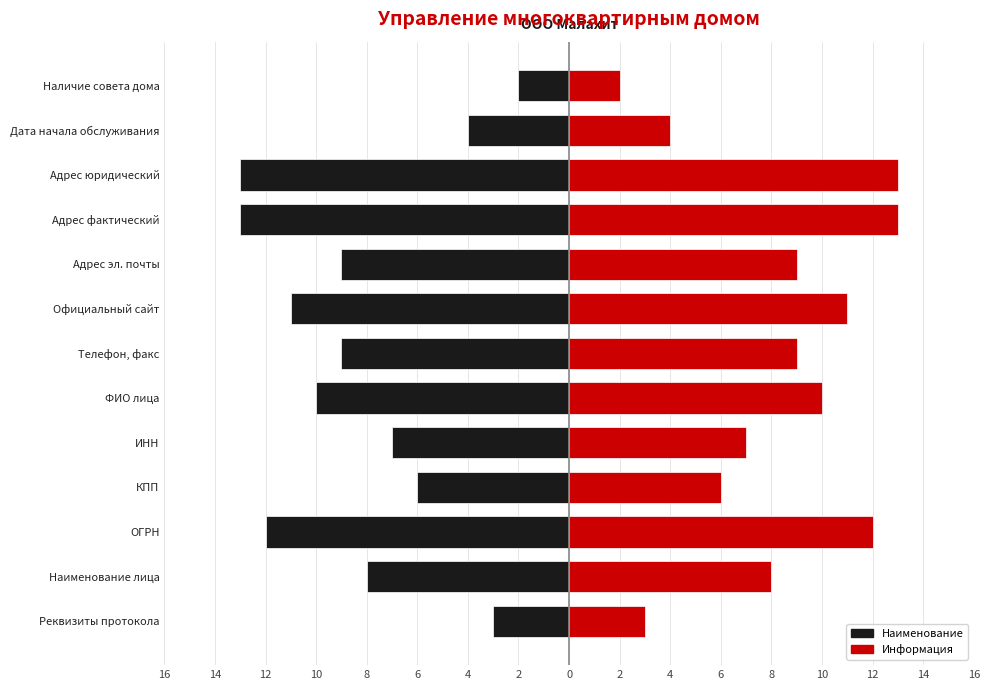

At how many categories does at least one series exceed 11?

3